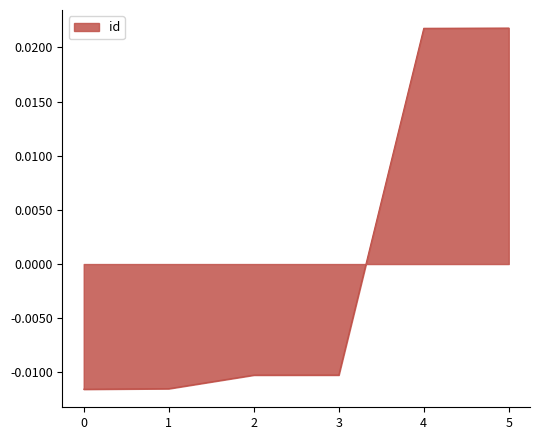

How many distinct data groups are displayed?

1